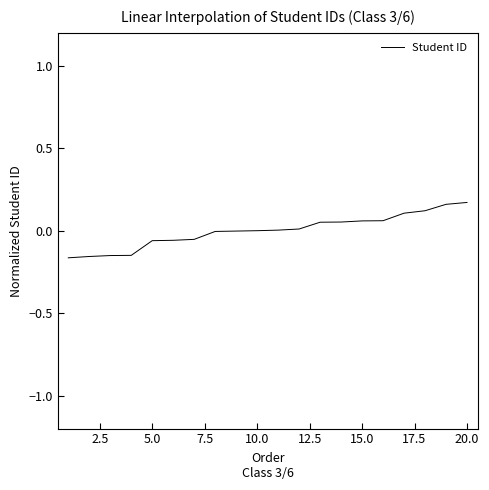

What is the difference between the maximum and minimum values?

0.3